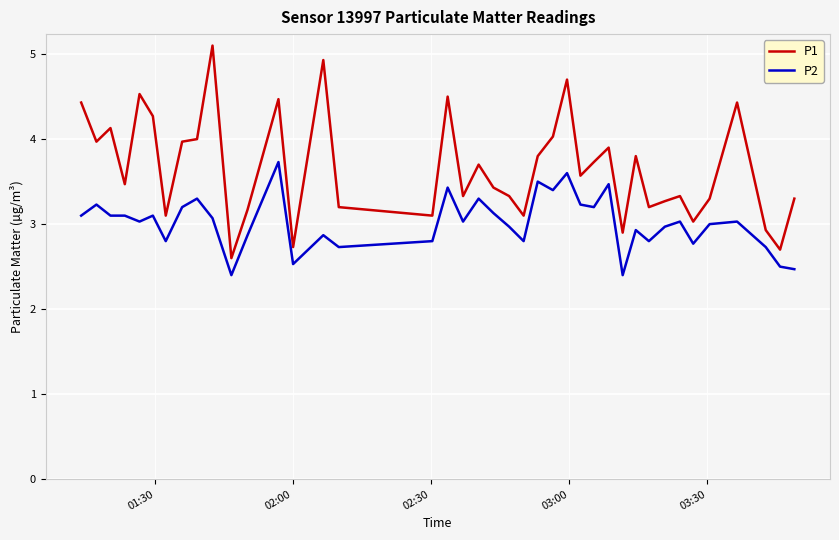

List the series in order of their peak value, lowest first.

P2, P1